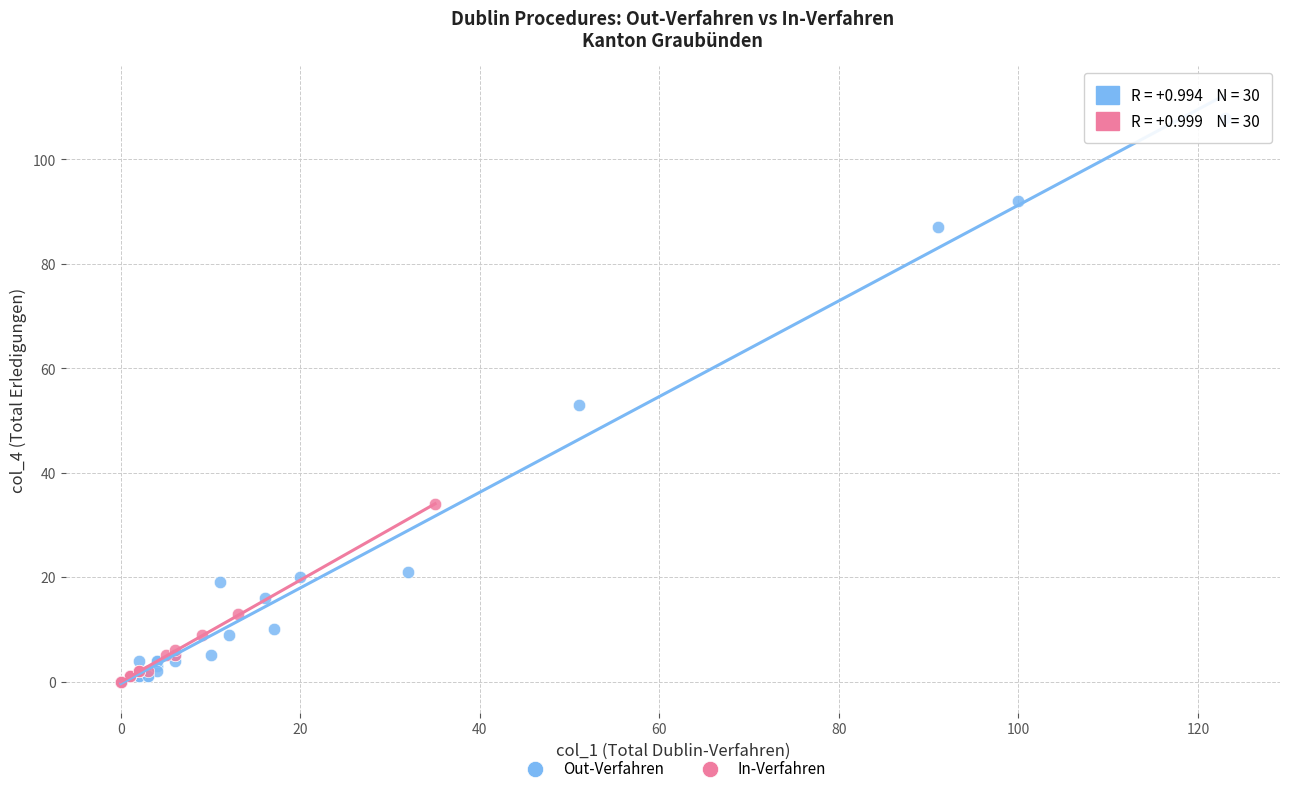

Which series contains the highest Y value?

Out-Verfahren